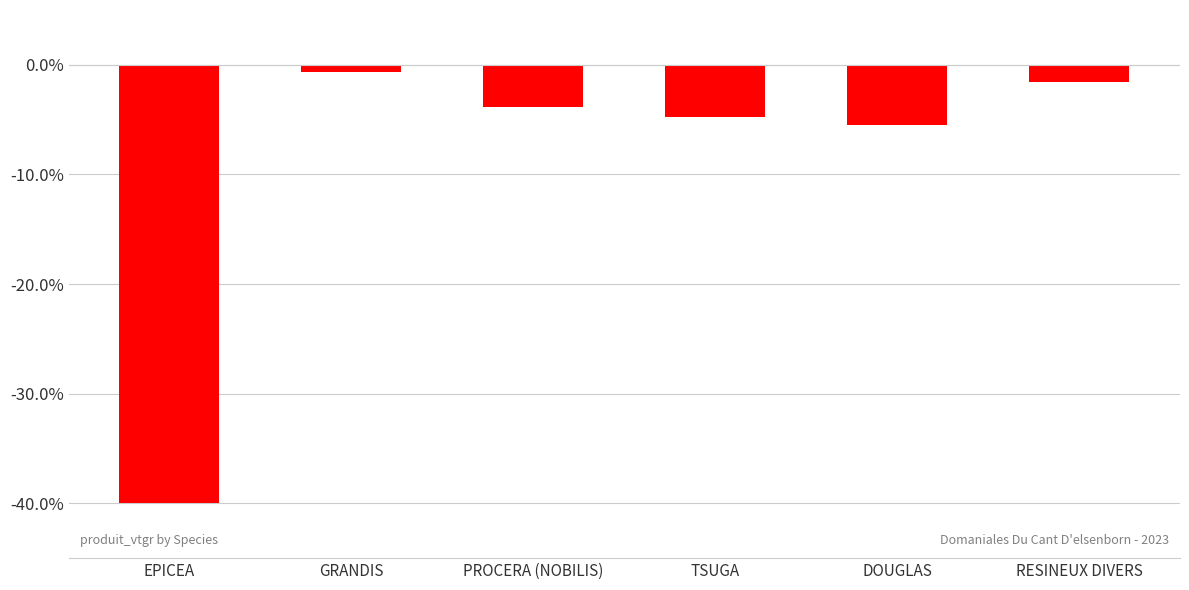

Reading left to right, extract all data points from this chart.

EPICEA=-40.0	GRANDIS=-0.7	PROCERA (NOBILIS)=-3.8	TSUGA=-4.7	DOUGLAS=-5.5	RESINEUX DIVERS=-1.6